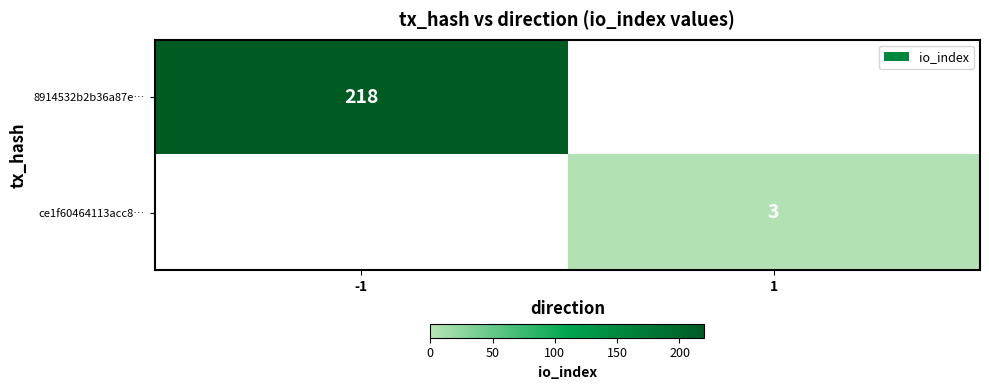

True or false: ce1f60464113acc8… has a value of 1 at 1.

False